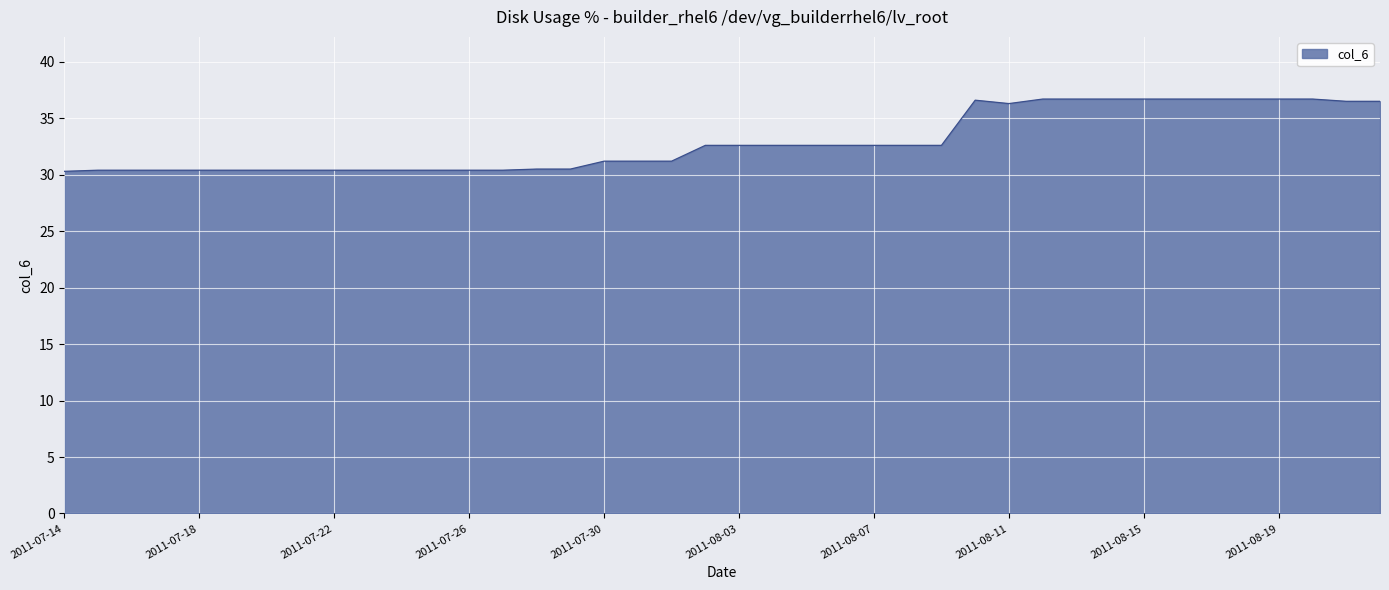

What is the greatest value displayed?

36.7